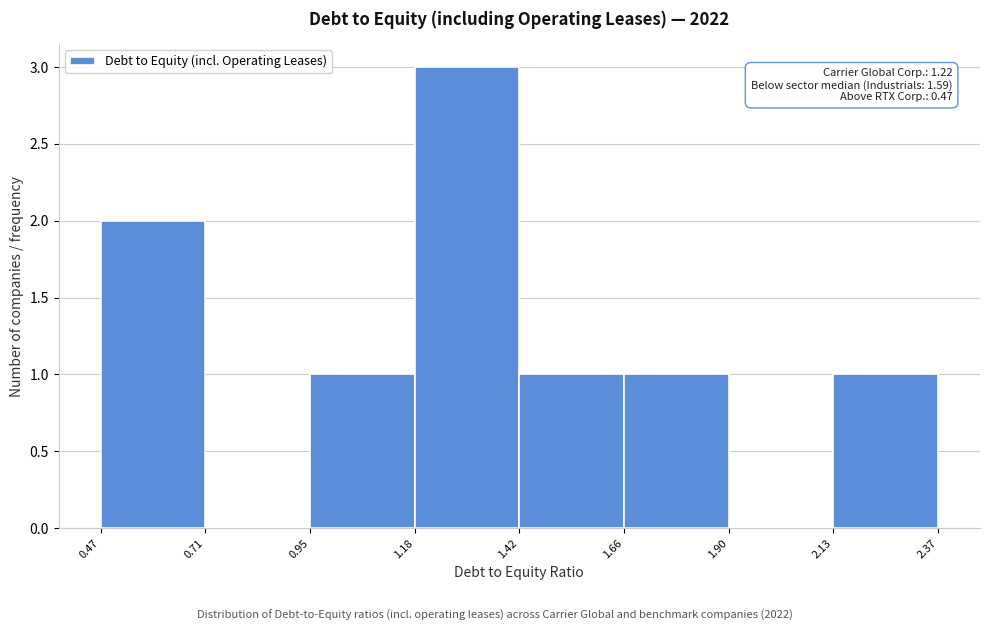

Which range on the x-axis has the tallest bar?

1.18 to 1.42